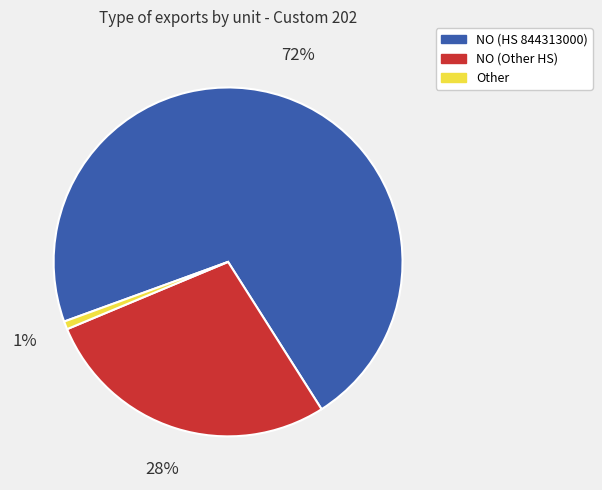

Is there any slice that represents more than half of the pie?

Yes